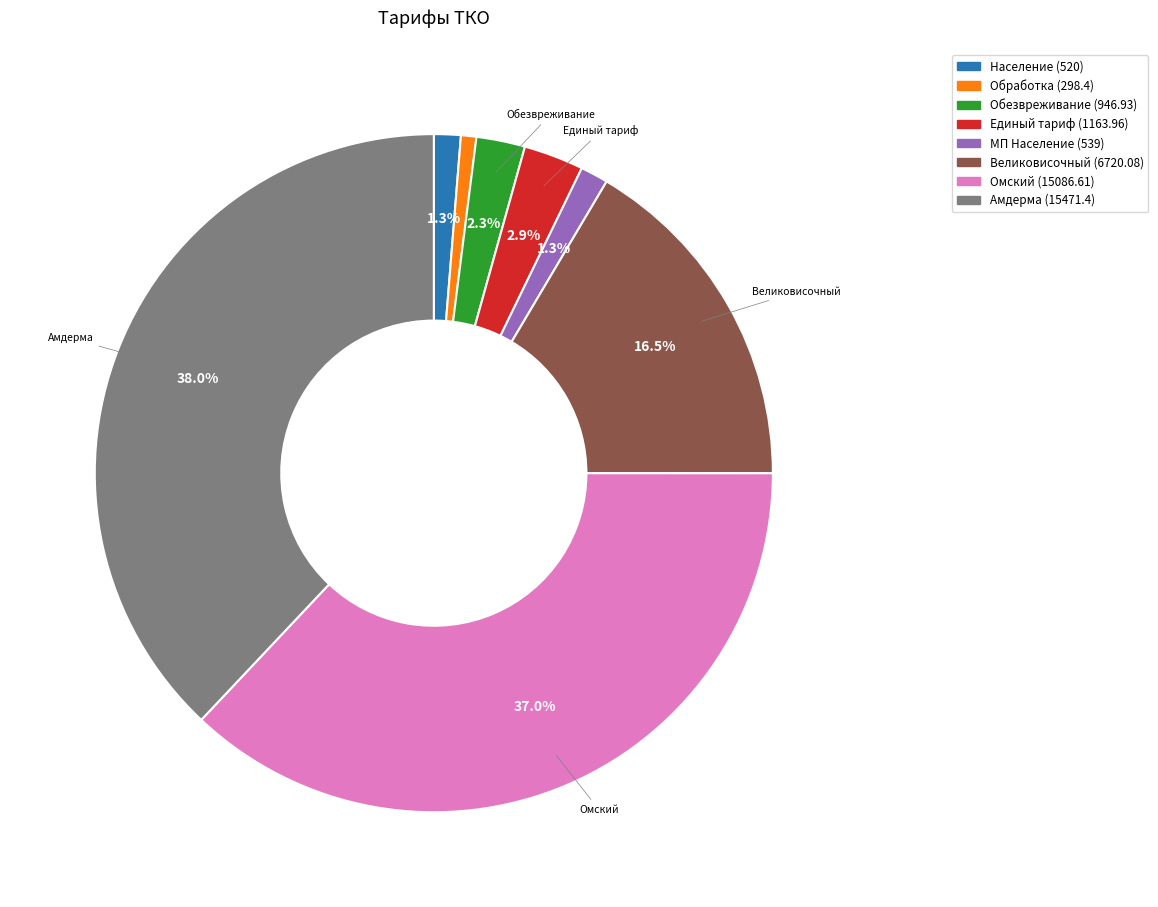

What is the largest slice in the pie chart?

Амдерма (15471.4)